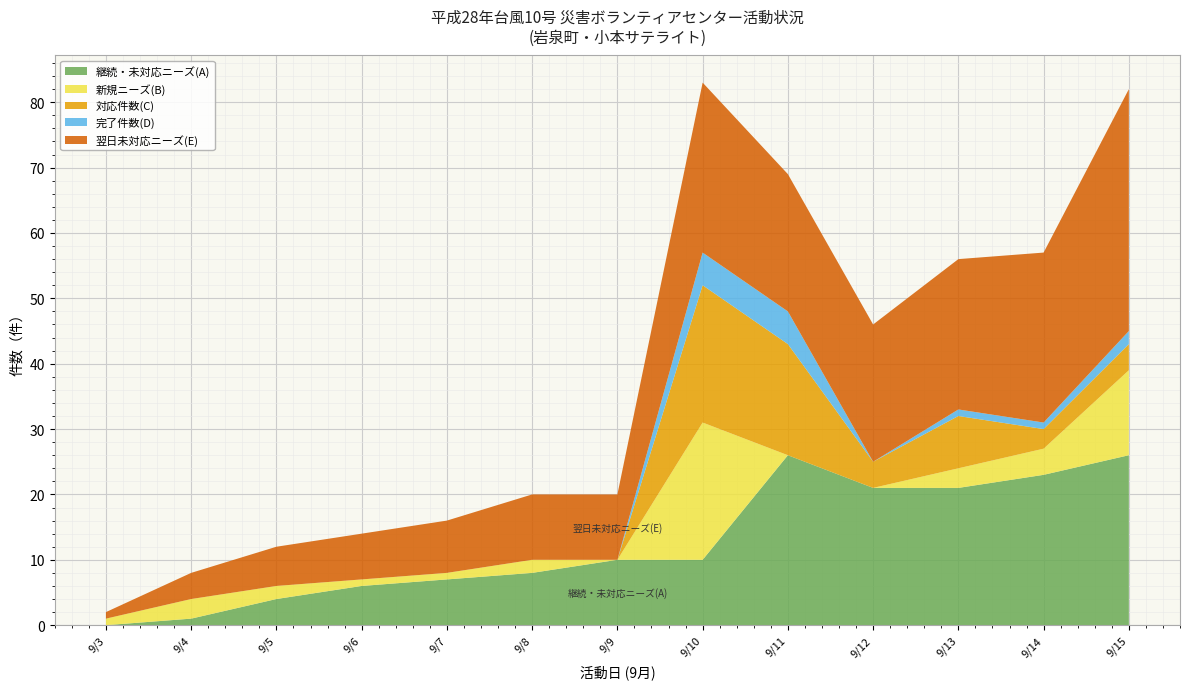

Reading left to right, list all the values displayed in this chart.

継続・未対応ニーズ(A): 0	1	4	6	7	8	10	10	26	21	21	23	26
新規ニーズ(B): 1	3	2	1	1	2	0	21	0	0	3	4	13
対応件数(C): 0	0	0	0	0	0	0	21	17	4	8	3	4
完了件数(D): 0	0	0	0	0	0	0	5	5	0	1	1	2
翌日未対応ニーズ(E): 1	4	6	7	8	10	10	26	21	21	23	26	37